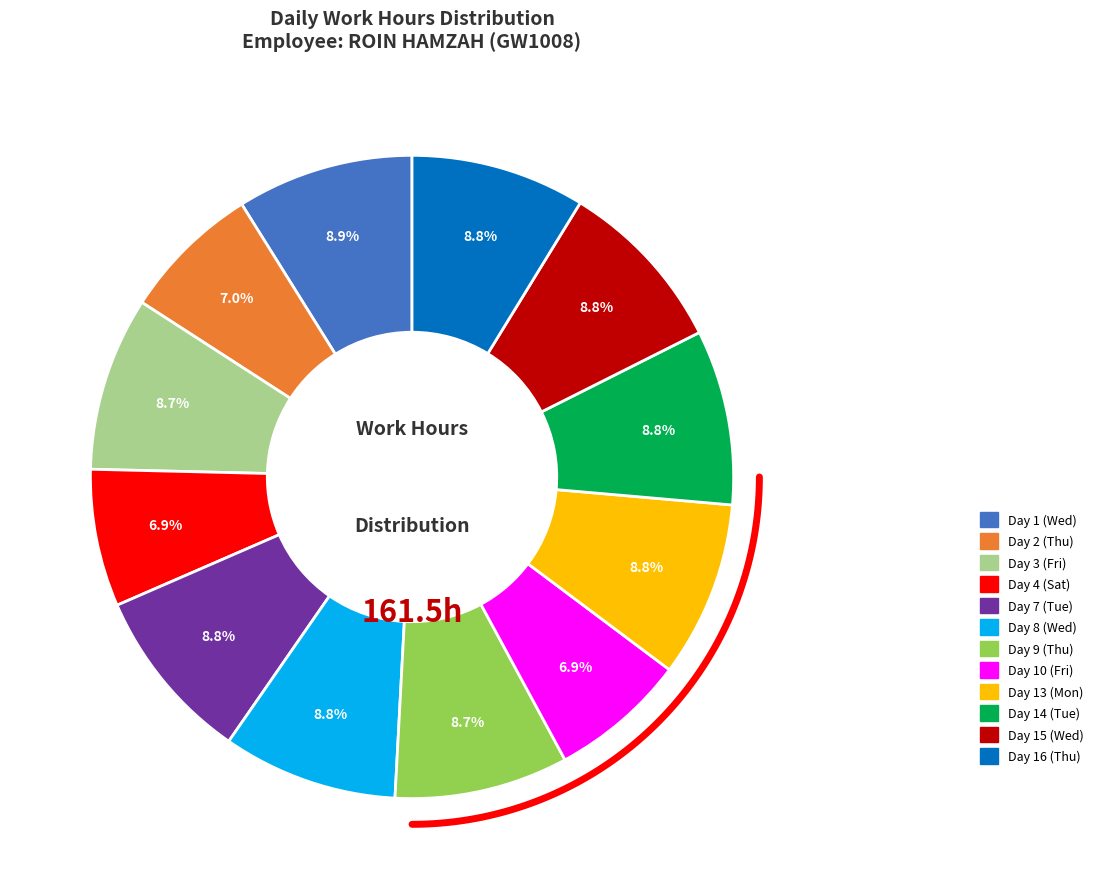

Is there a majority slice in this chart?

No